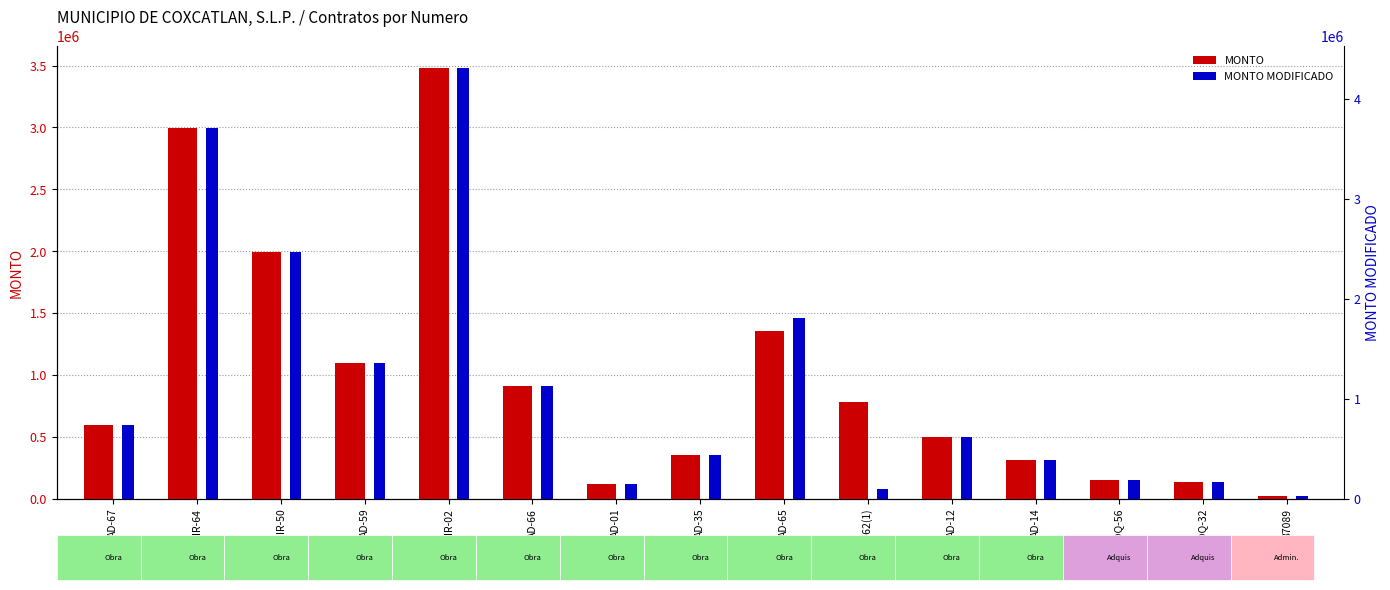

True or false: MONTO has a value of 1688908.4 at IR-64.

False